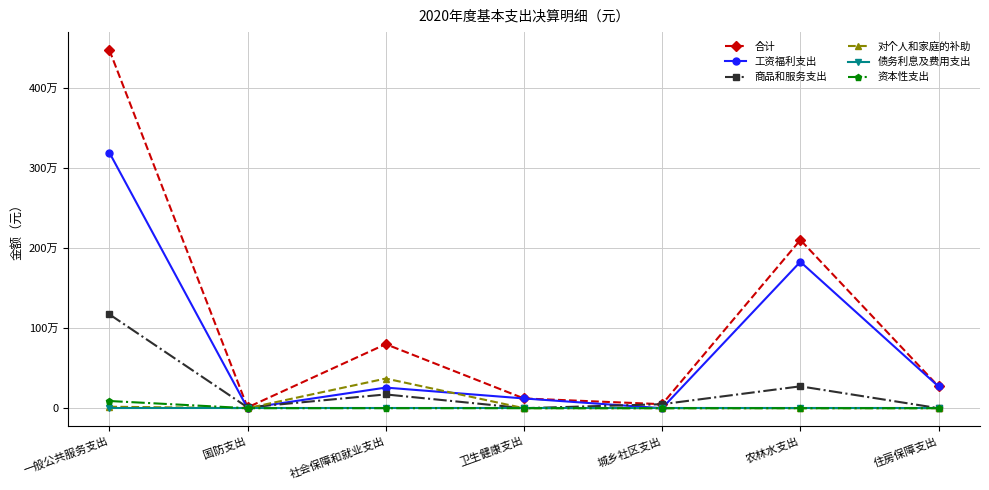

At which category is the sum across all series the highest?

一般公共服务支出